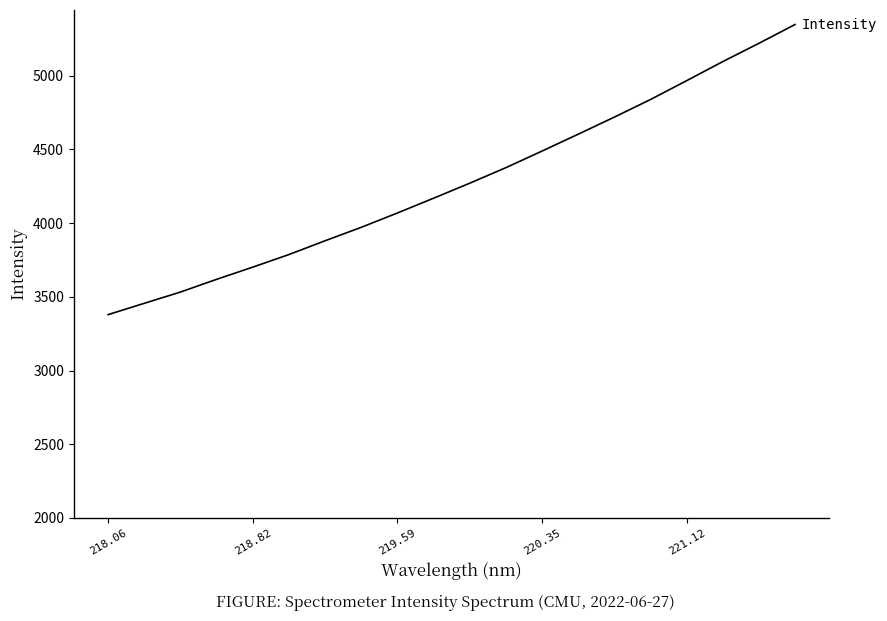

What is the greatest value displayed?

5347.7